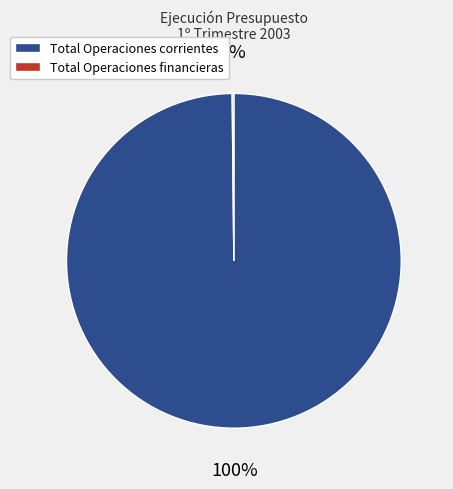

What percentage is the Total Operaciones corrientes slice, to the nearest percent?

100%